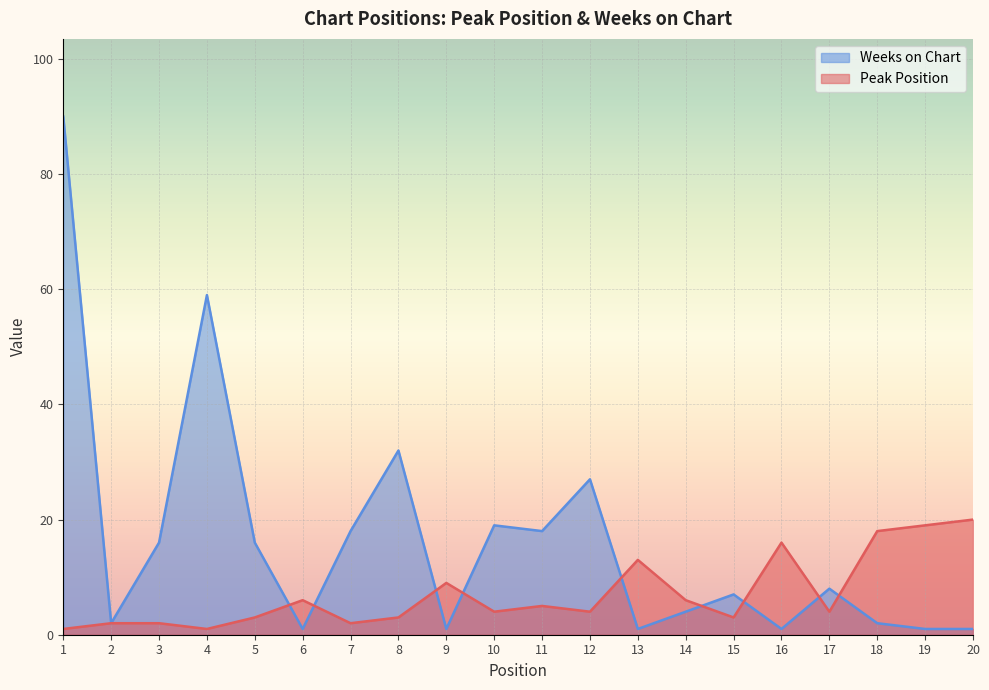

What is the highest value of the Peak Position series?

20